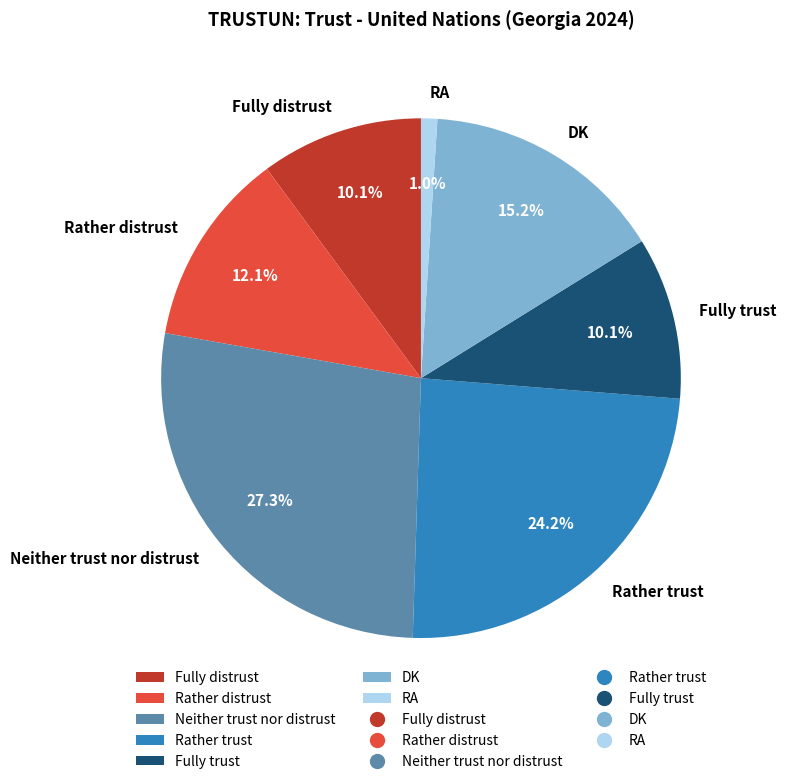

Is there any slice that represents more than half of the pie?

No